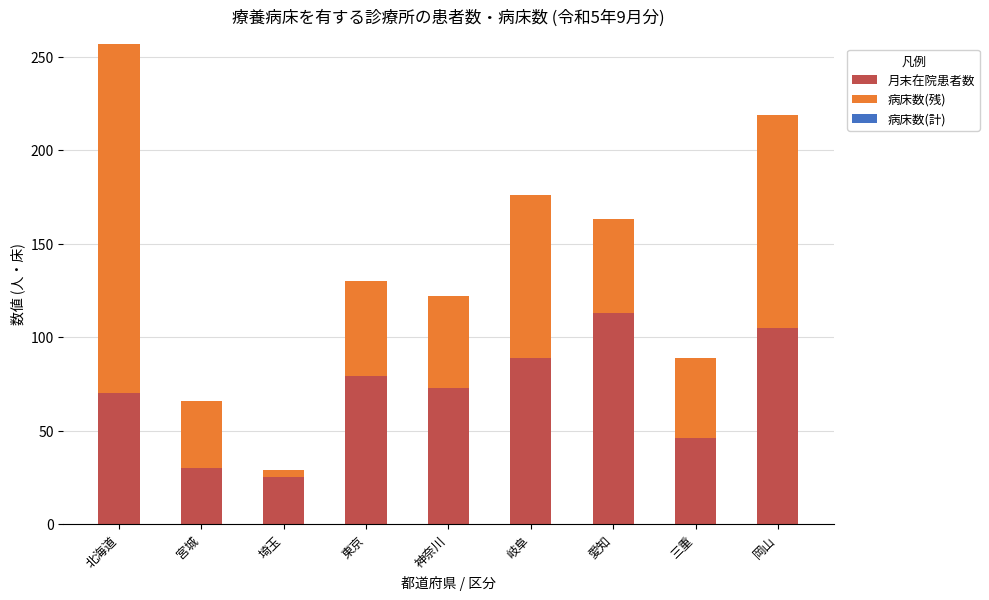

The 月末在院患者数 series shows 138 at 東京. True or false?

False